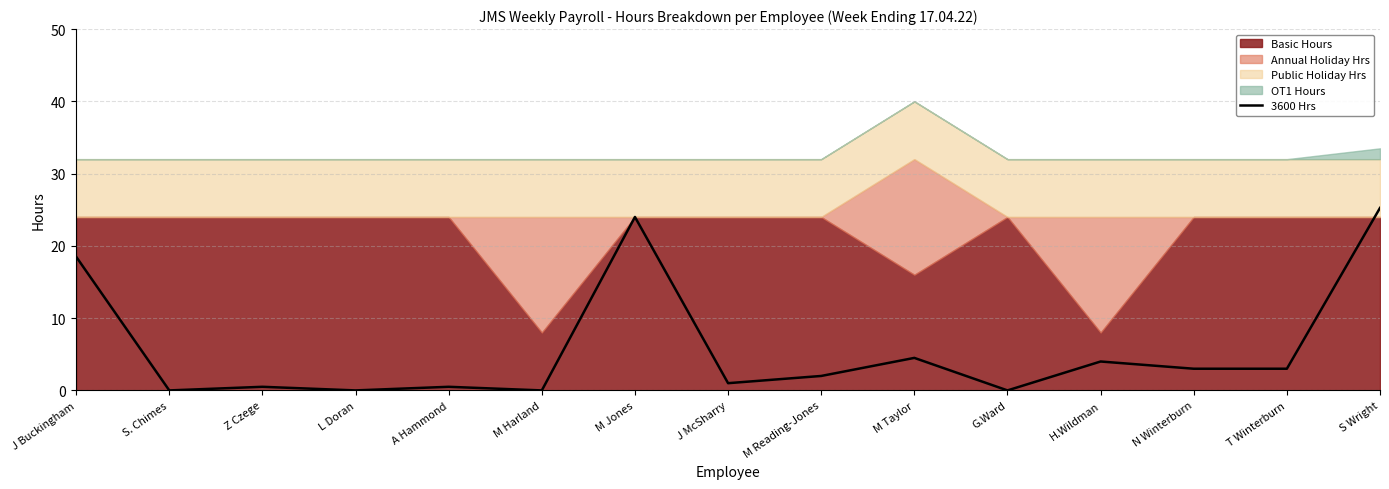

What is the difference between the values at T Winterburn and J McSharry?

2.0